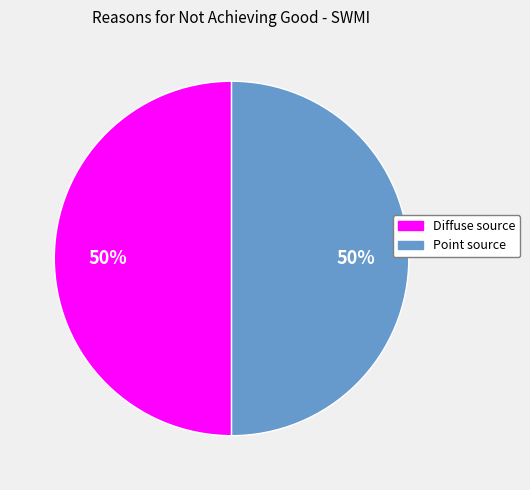

To the nearest percent, what is the average slice percentage?

50%